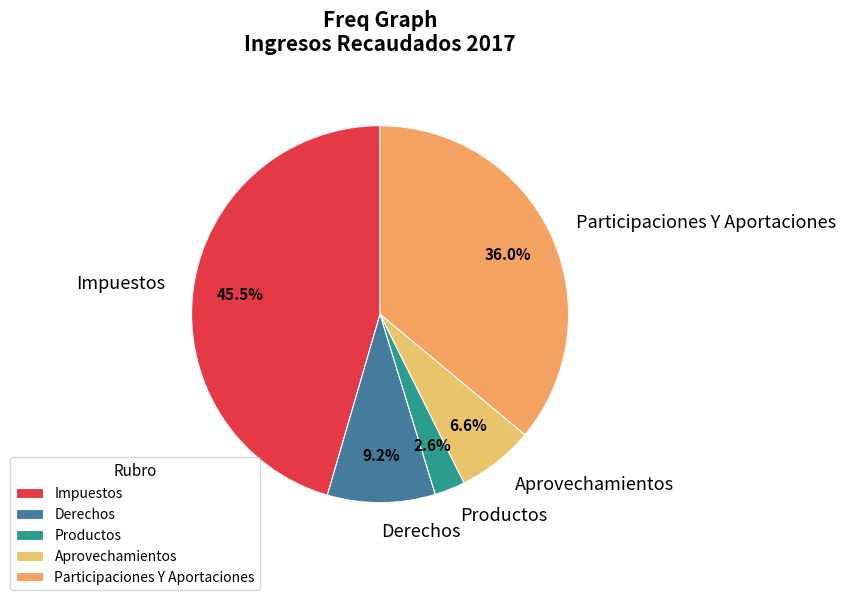

What is the ratio of the value at Aprovechamientos to the value at Derechos?

0.7